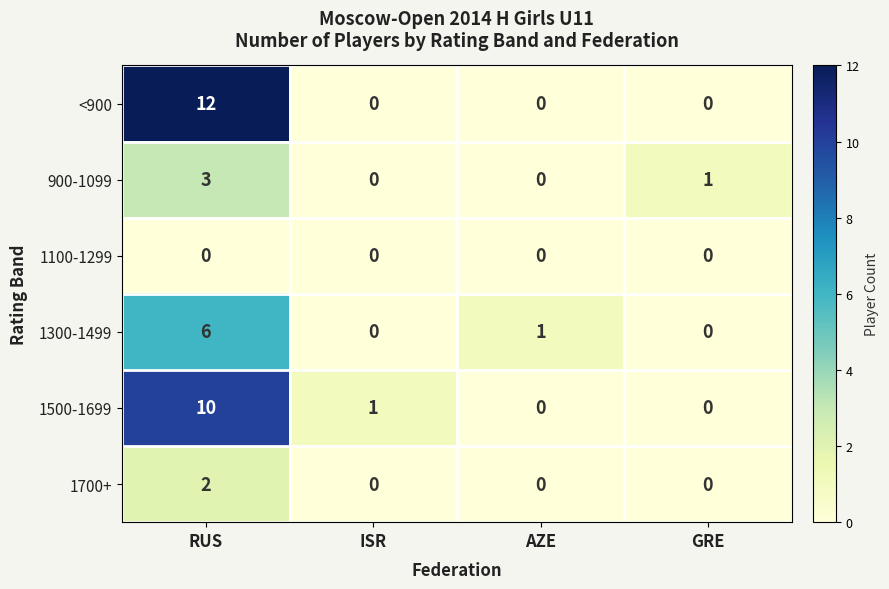

What is the sum of the 1300-1499 values at RUS and ISR?

6